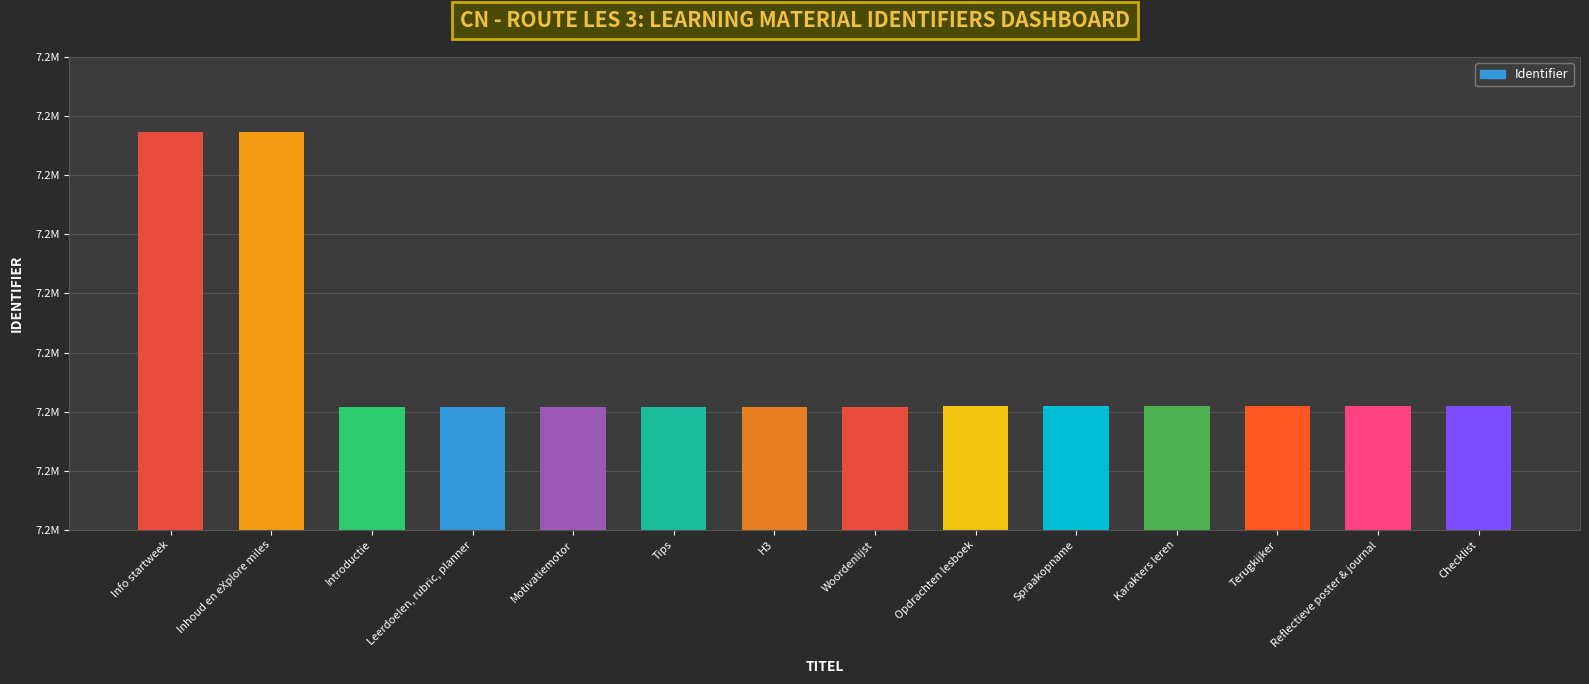

What is the value of the 7th bar from the left?

7225218